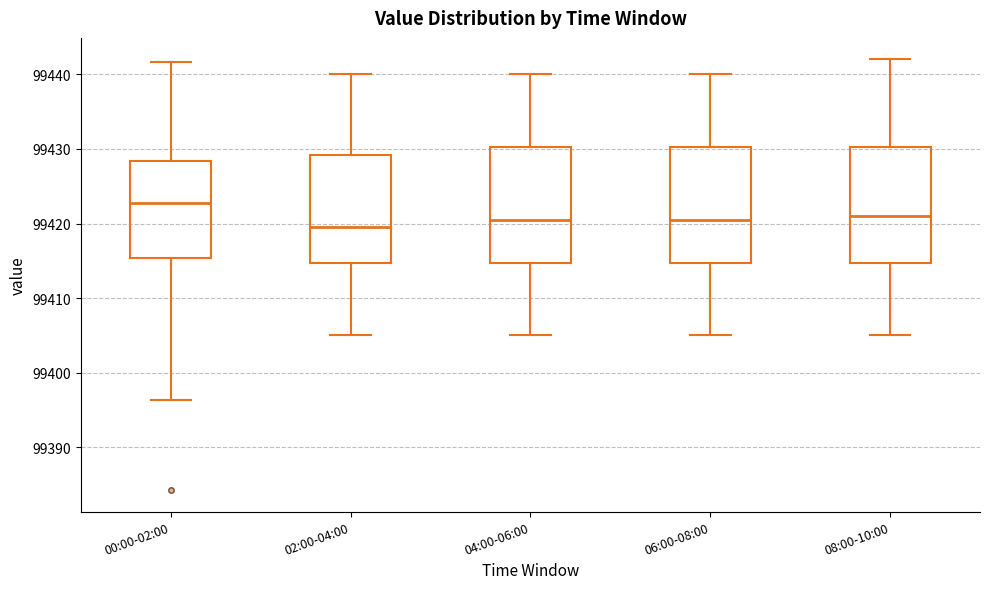

Where does the lower whisker of the box for 02:00-04:00 end on the y-axis? The values are not printed on the chart, so give them approximately, as read against the axis.

99405